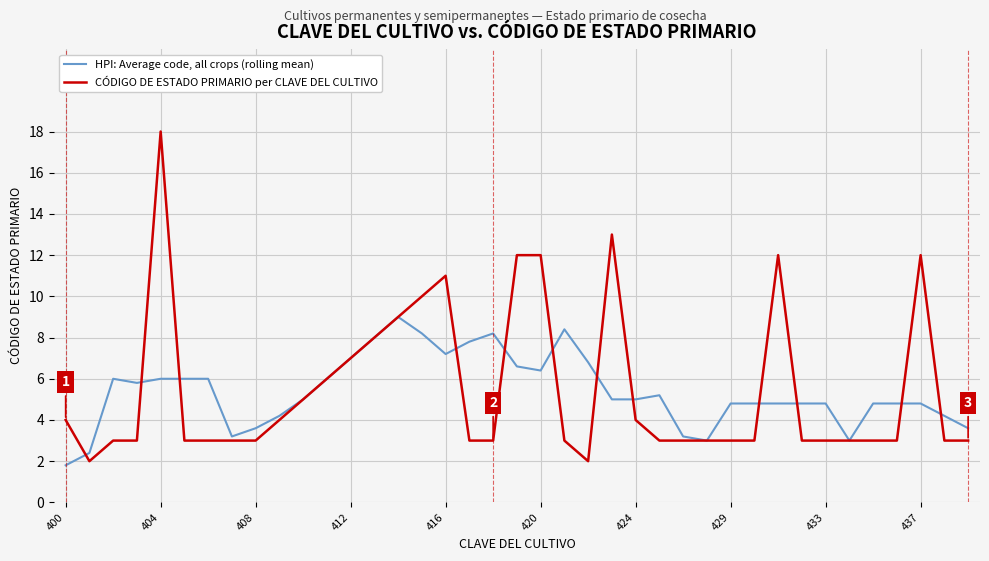

Which series has the largest range (max minus min)?

CÓDIGO DE ESTADO PRIMARIO per CLAVE DEL CULTIVO